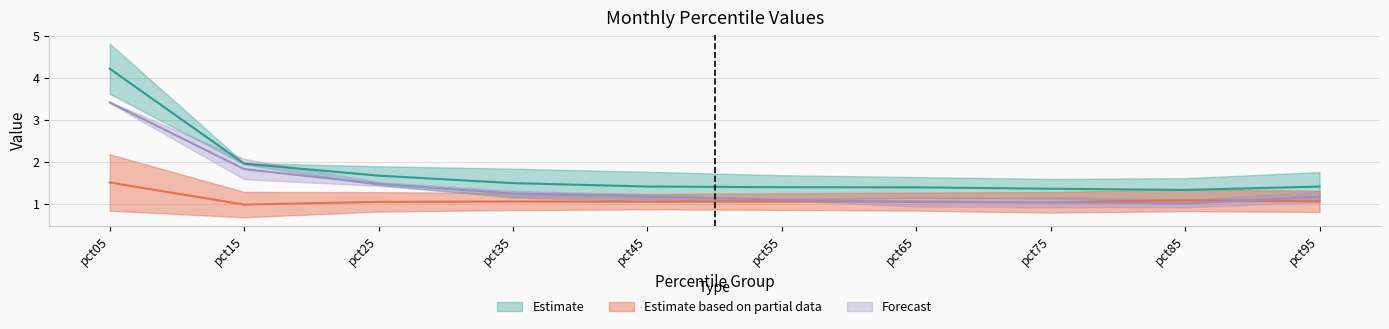

Where is the first local maximum for Jun?

pct35